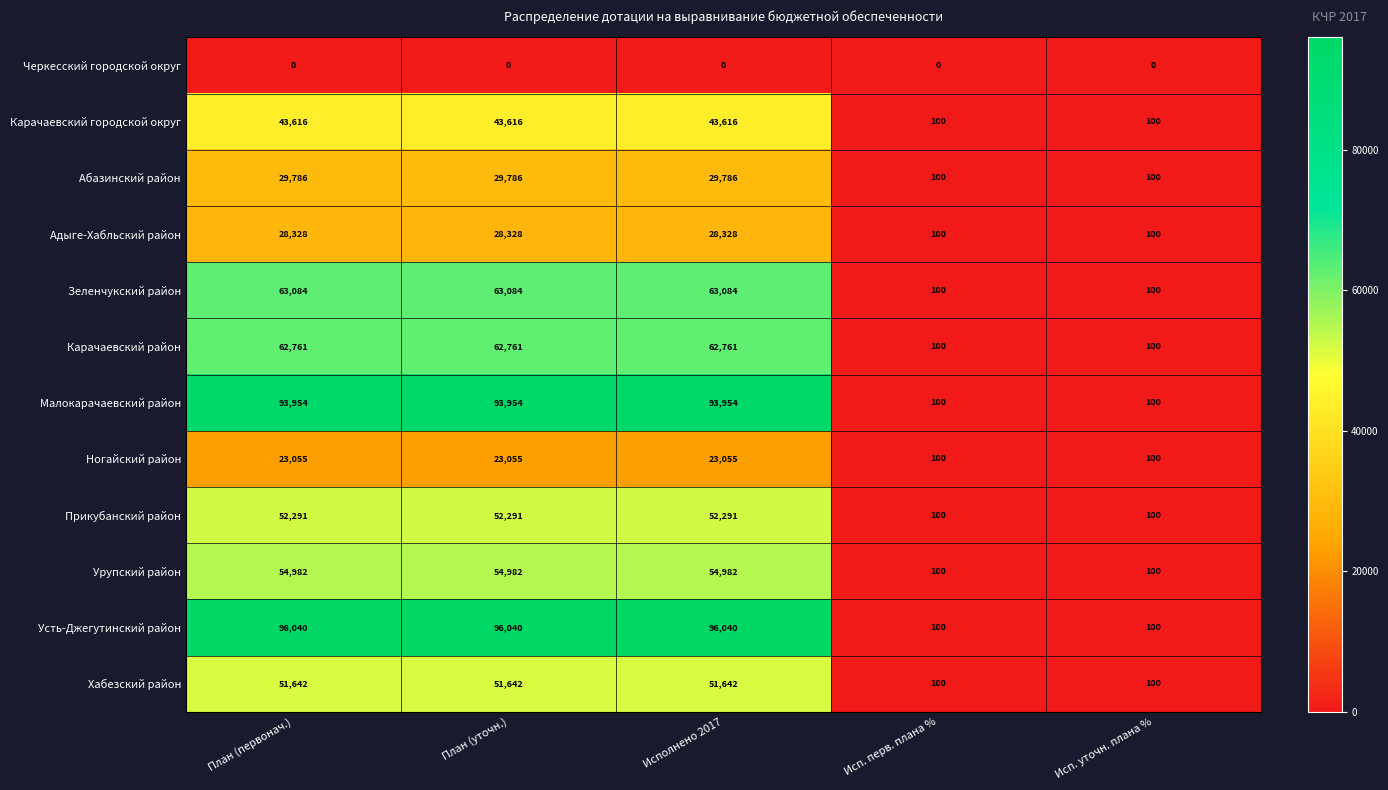

What is the greatest value displayed?

96040